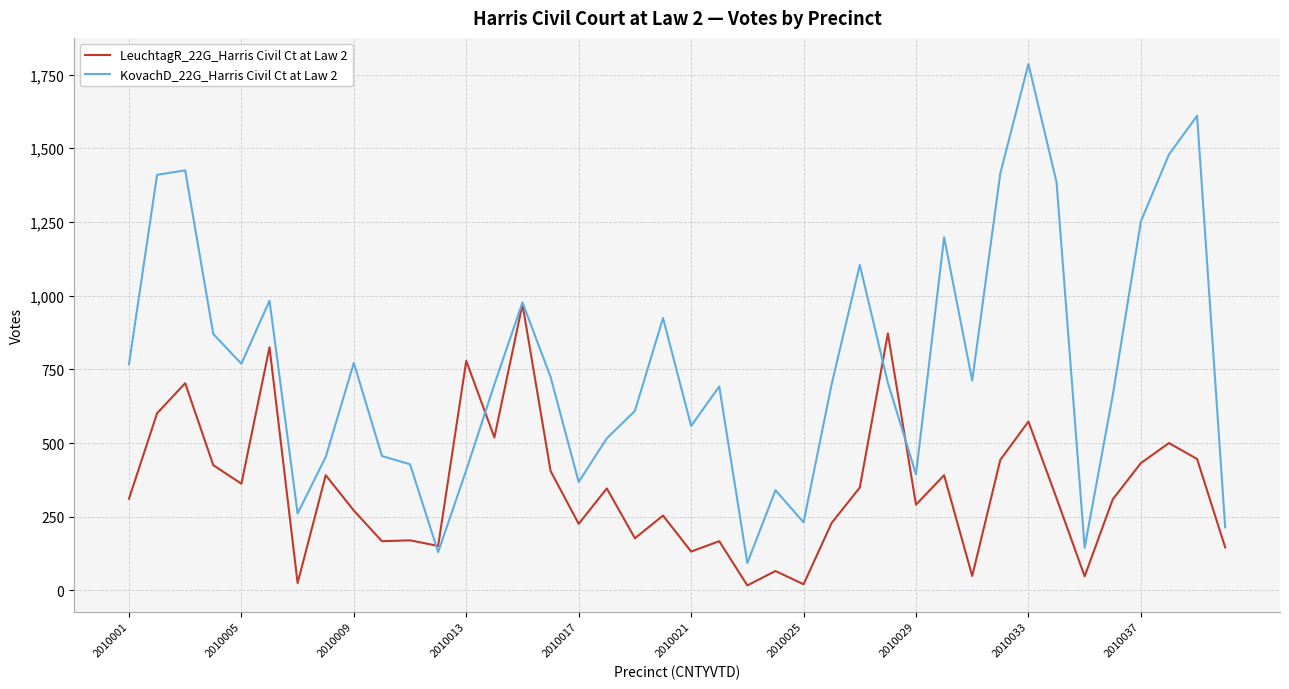

What is the minimum value for LeuchtagR_22G_Harris Civil Ct at Law 2?

17